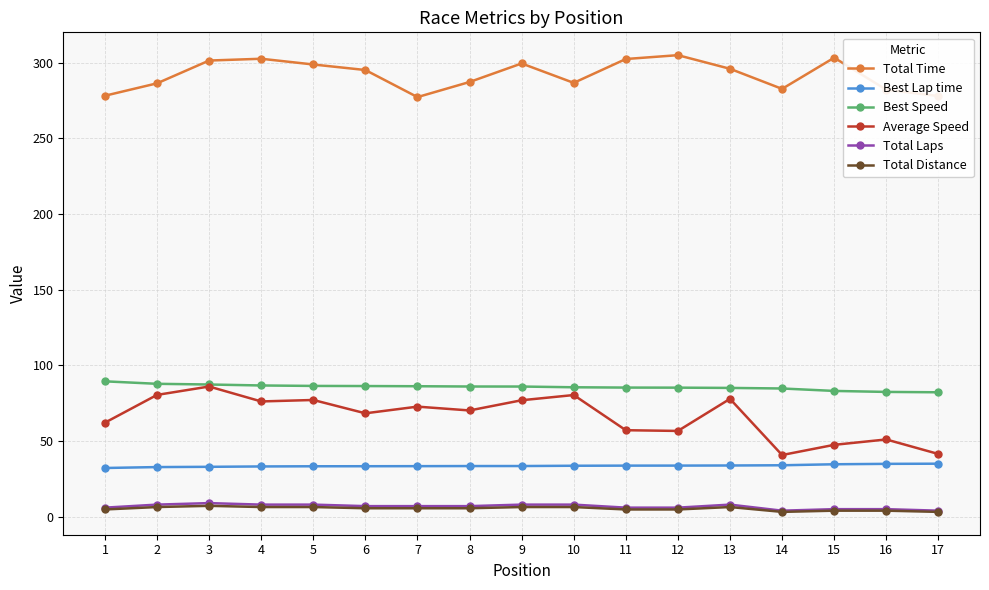

Which series has the largest total across all categories?

Total Time